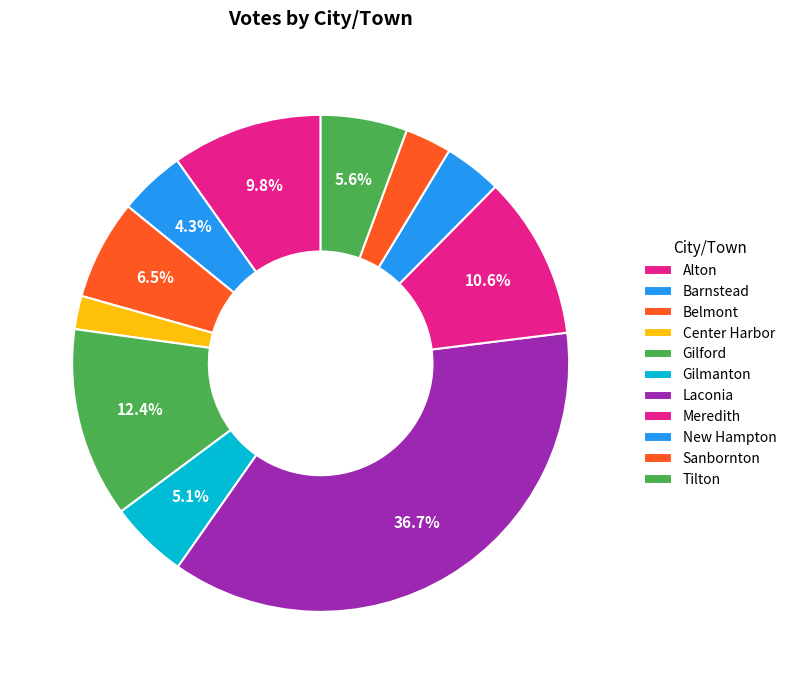

Does Center Harbor account for over 50% of the chart?

No